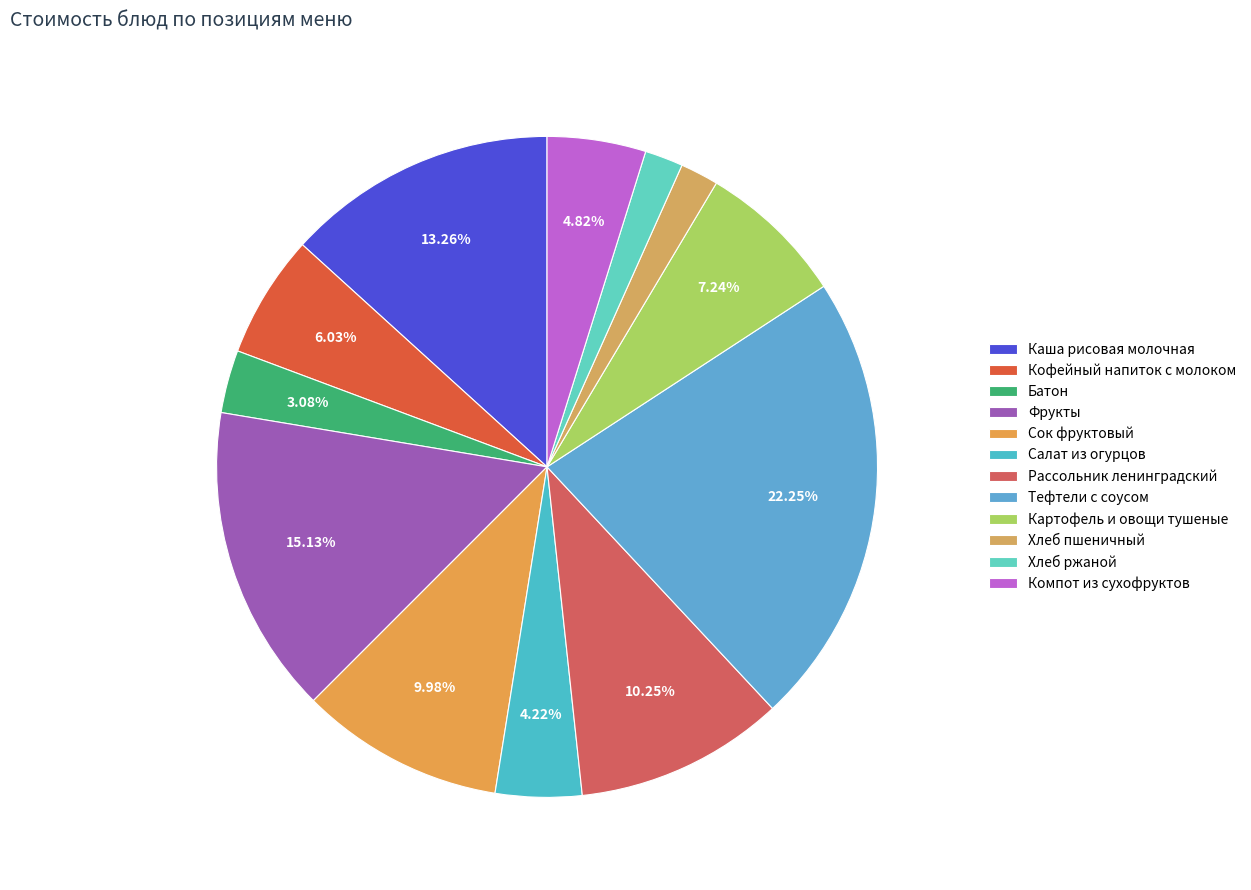

Which has a higher value, Картофель и овощи тушеные or Хлеб пшеничный?

Картофель и овощи тушеные